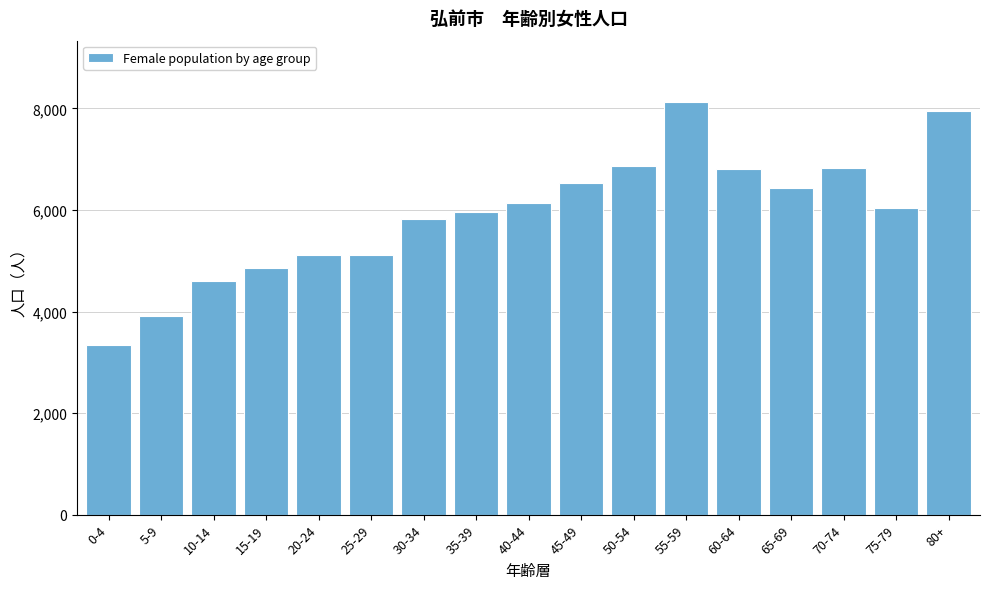

What is the change in value from 50-54 to 75-79?

-826